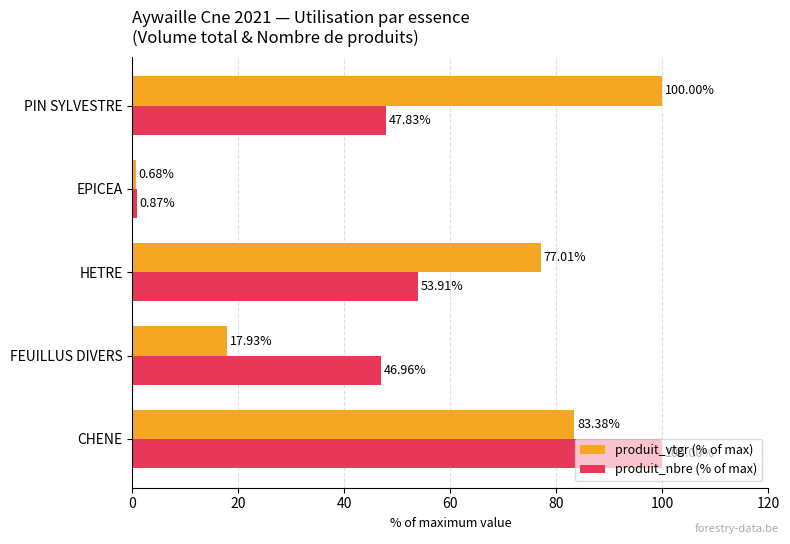

At which label does produit_vtgr (% of max) reach its peak?

PIN SYLVESTRE